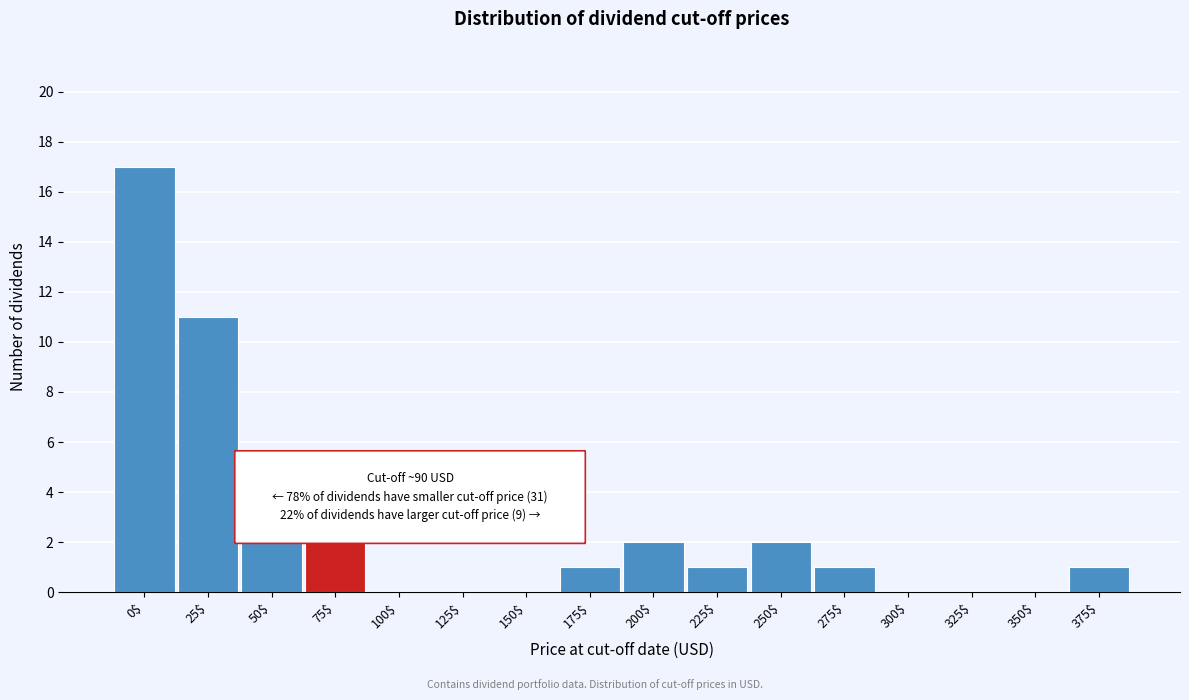

At which category does the chart reach its peak across all series?

0$